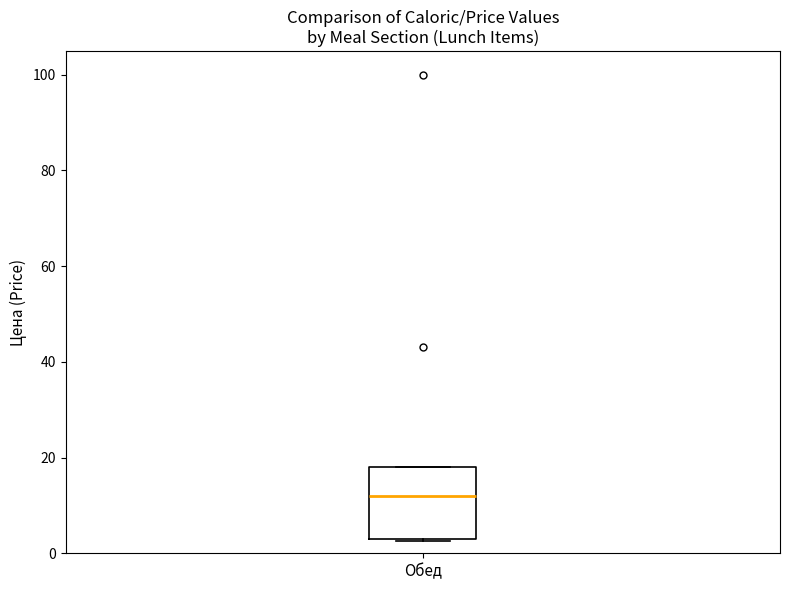

Transcribe this box plot: give where the median line is, the range the box spans, and where the two whiskers end, as read against the y-axis. The values are not printed on the chart, so give them approximately, as read against the axis.

median 12, box 4 to 18, whiskers 2 to 18